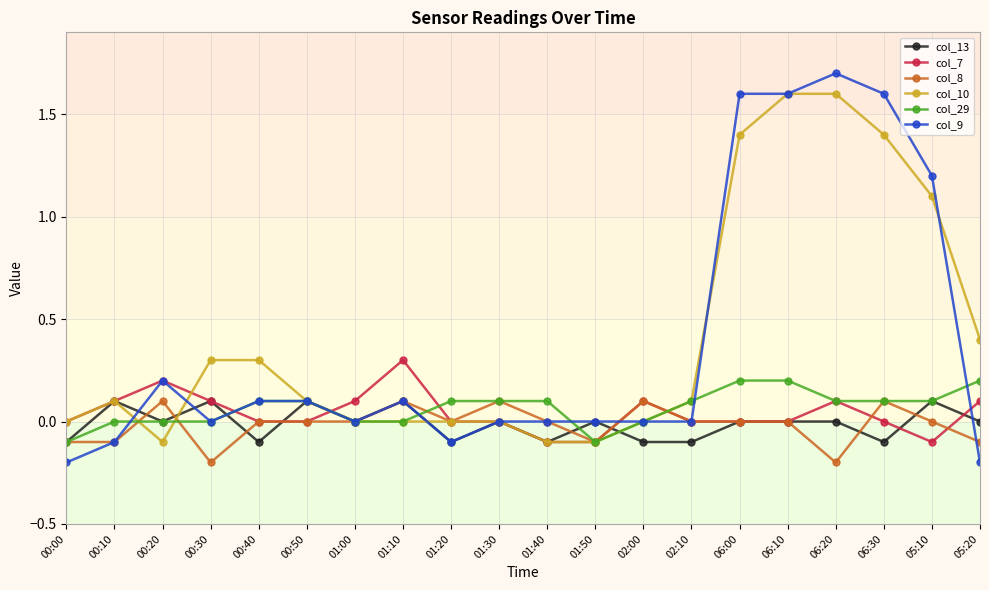

Is the value of col_9 at 06:30 greater than the value of col_29 at 05:10?

Yes